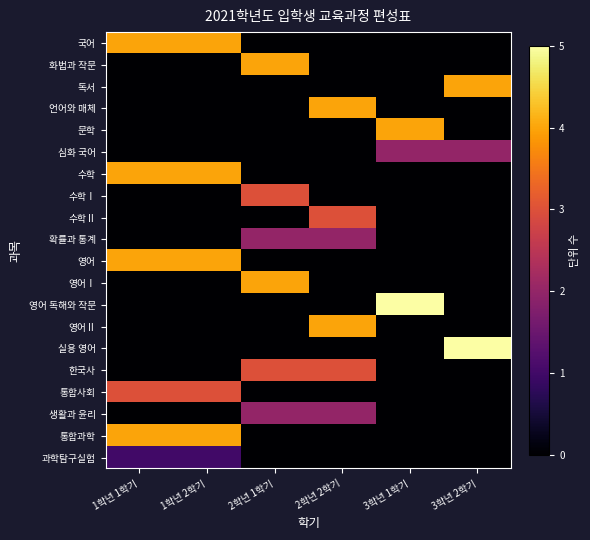

What is the spread (max minus min) of values at 1학년 1학기?

4